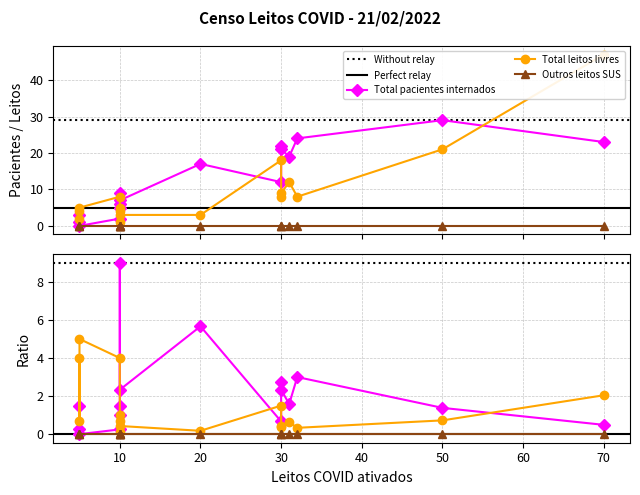

List the labels in order of Outros leitos SUS value, largest first.

10, 5, 10, 31, 50, 30, 70, 10, 30, 32, 20, 10, 5, 30, 5, 10